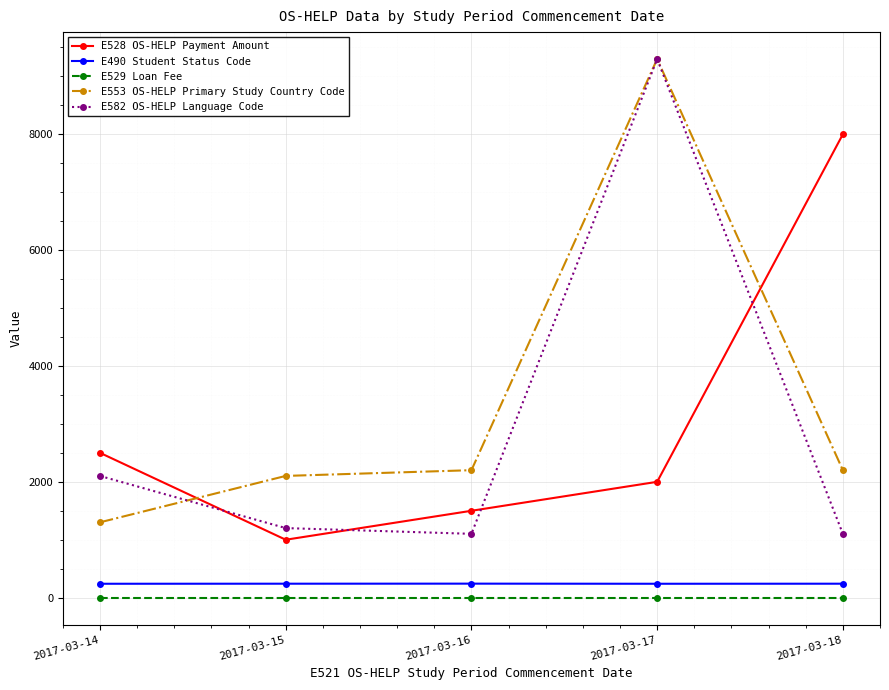

How many categories are shown in the chart?

5